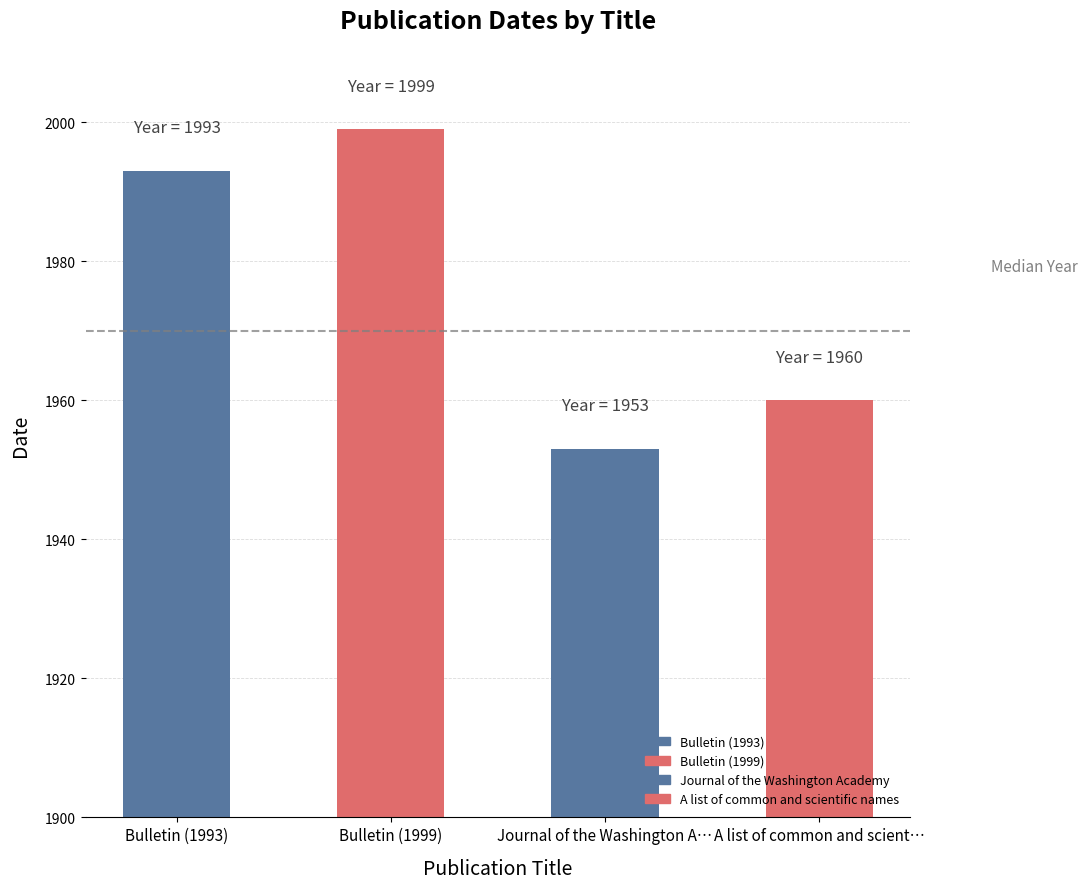

What is the change in value from Bulletin (1993) to Journal of the Washington A…?

-40